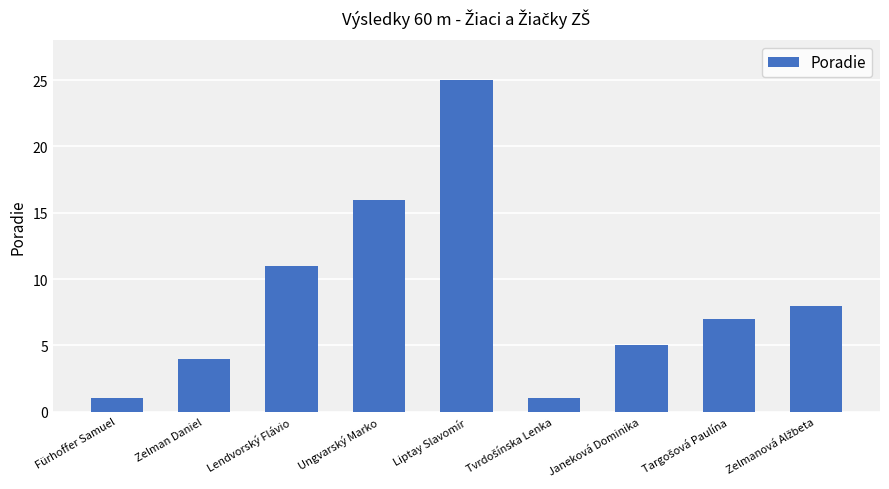

What is the minimum value shown in the chart?

1